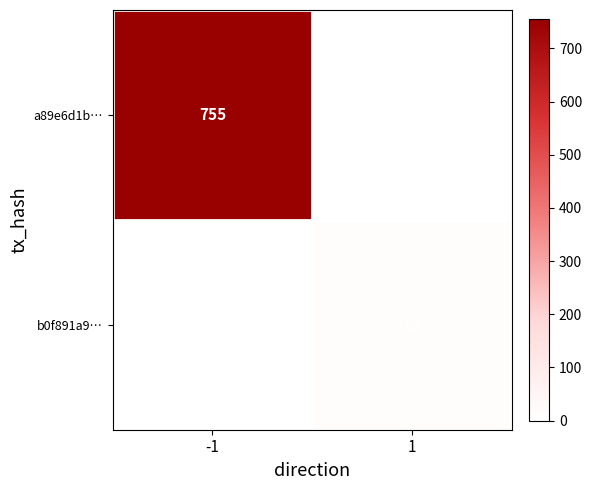

Count the number of data series in this chart.

2